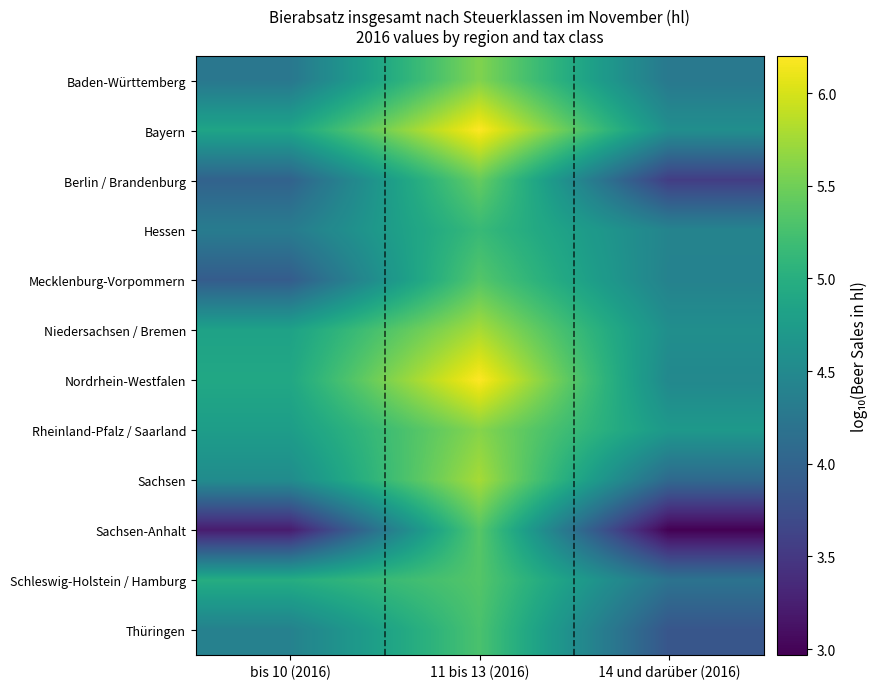

At how many categories does at least one series exceed 5?

1